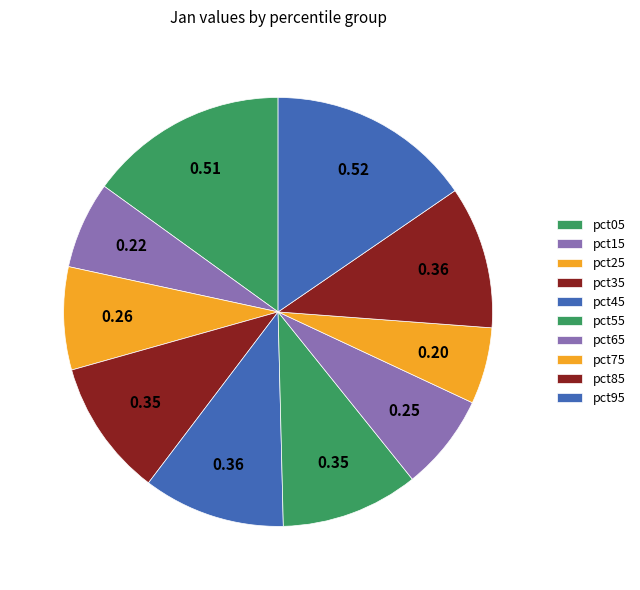

To the nearest percent, what is the difference between the largest and smallest slice percentages?

10%